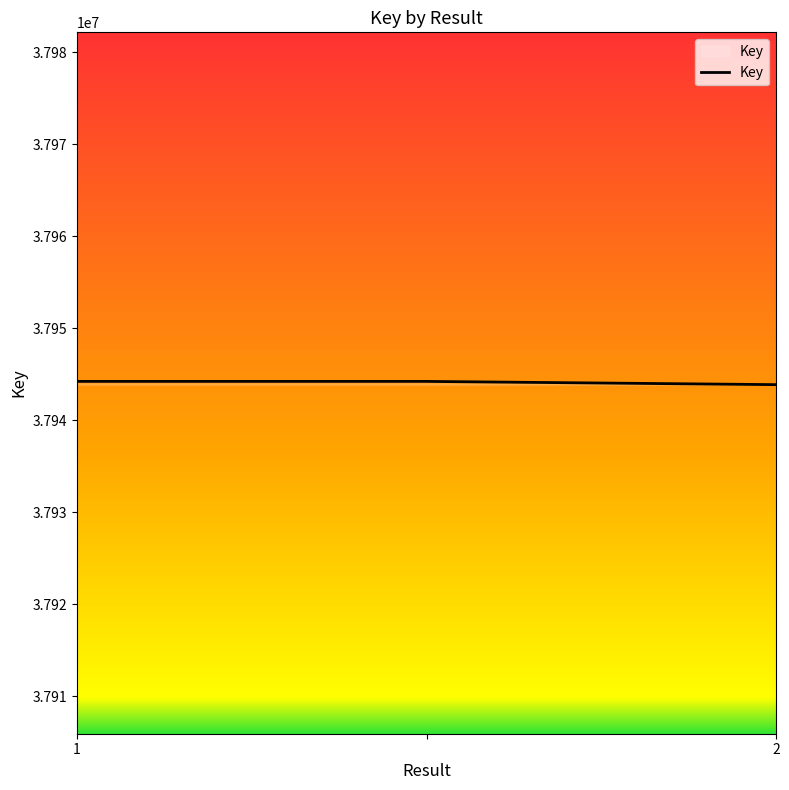

What is the maximum value shown in the chart?

37944203